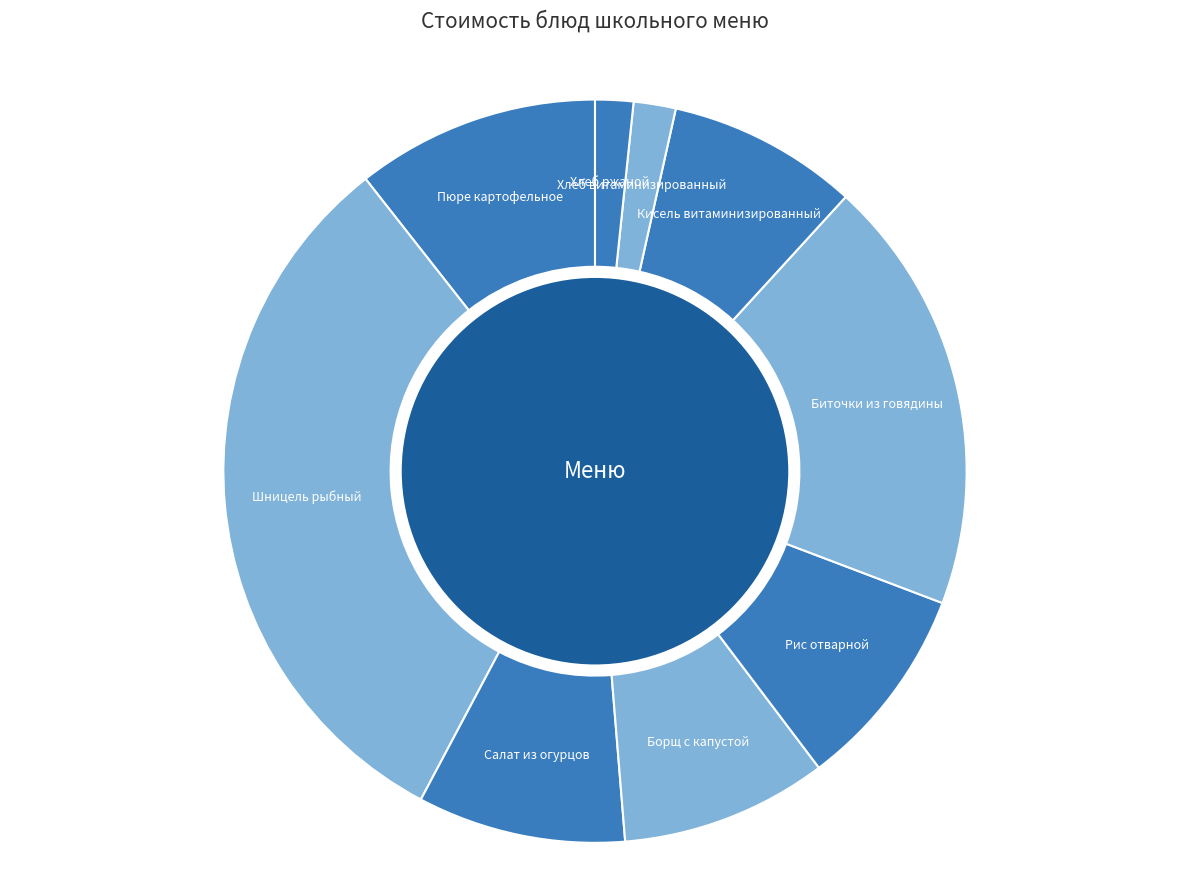

Is the sum of Хлеб ржаной and Салат из огурцов greater than half?

No